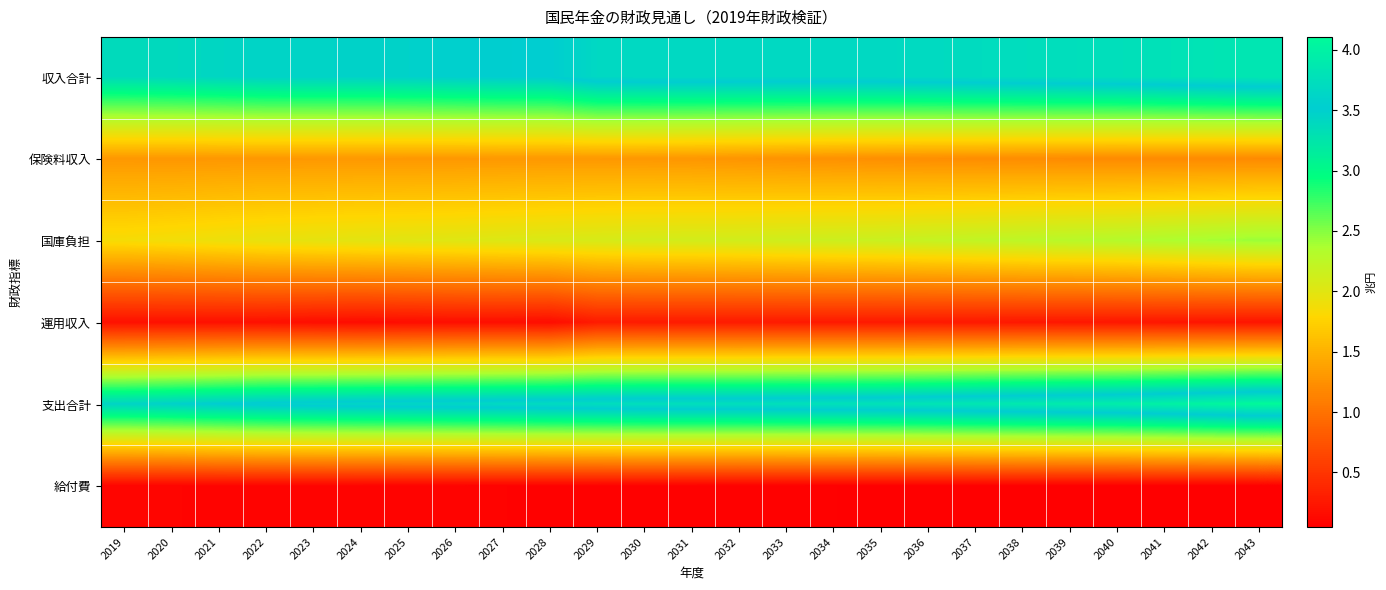

Rank the series at 2025 from highest to lowest value.

支出合計, 収入合計, 国庫負担, 保険料収入, 運用収入, 給付費